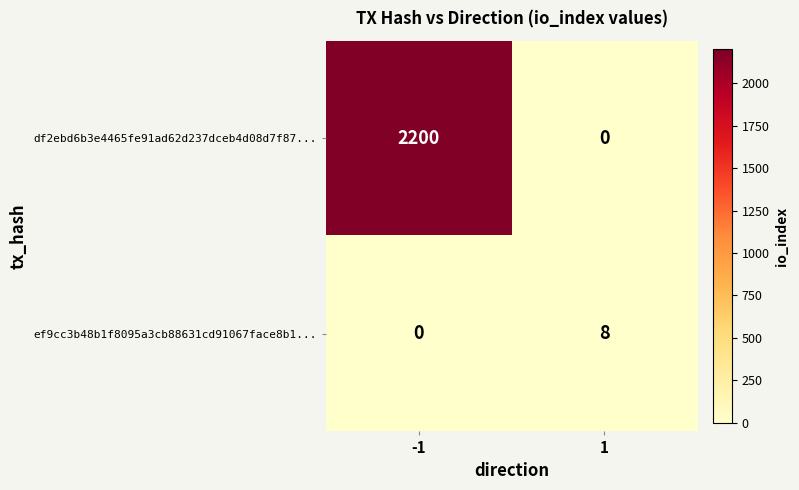

What is the maximum value for df2ebd6b3e4465fe91ad62d237dceb4d08d7f87...?

2200